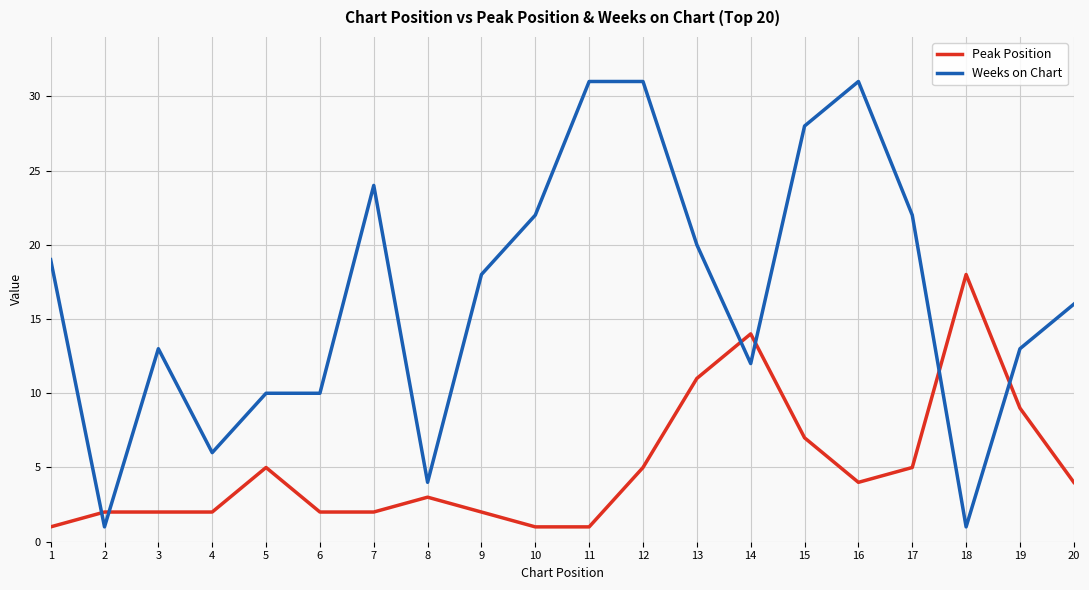

Where do Peak Position and Weeks on Chart first cross each other?

1 and 2